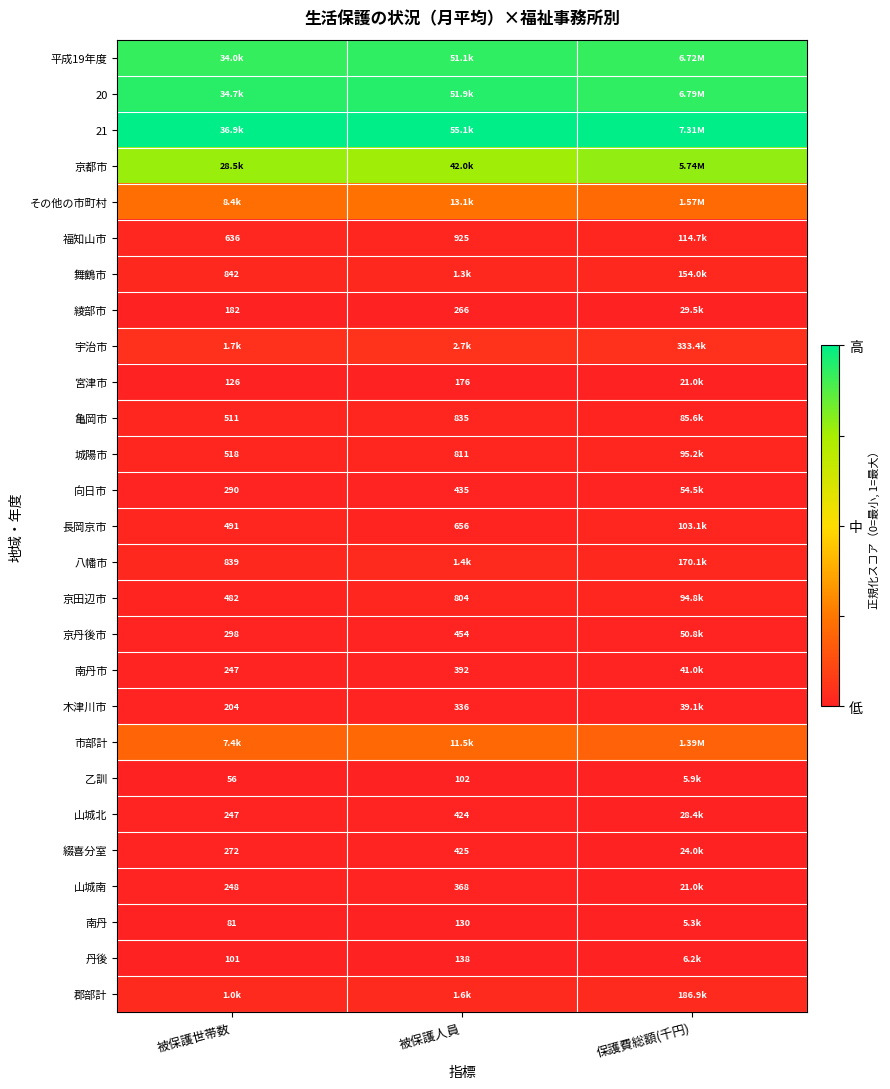

Is the value of 長岡京市 at 被保護人員 greater than the value of 福知山市 at 被保護人員?

No